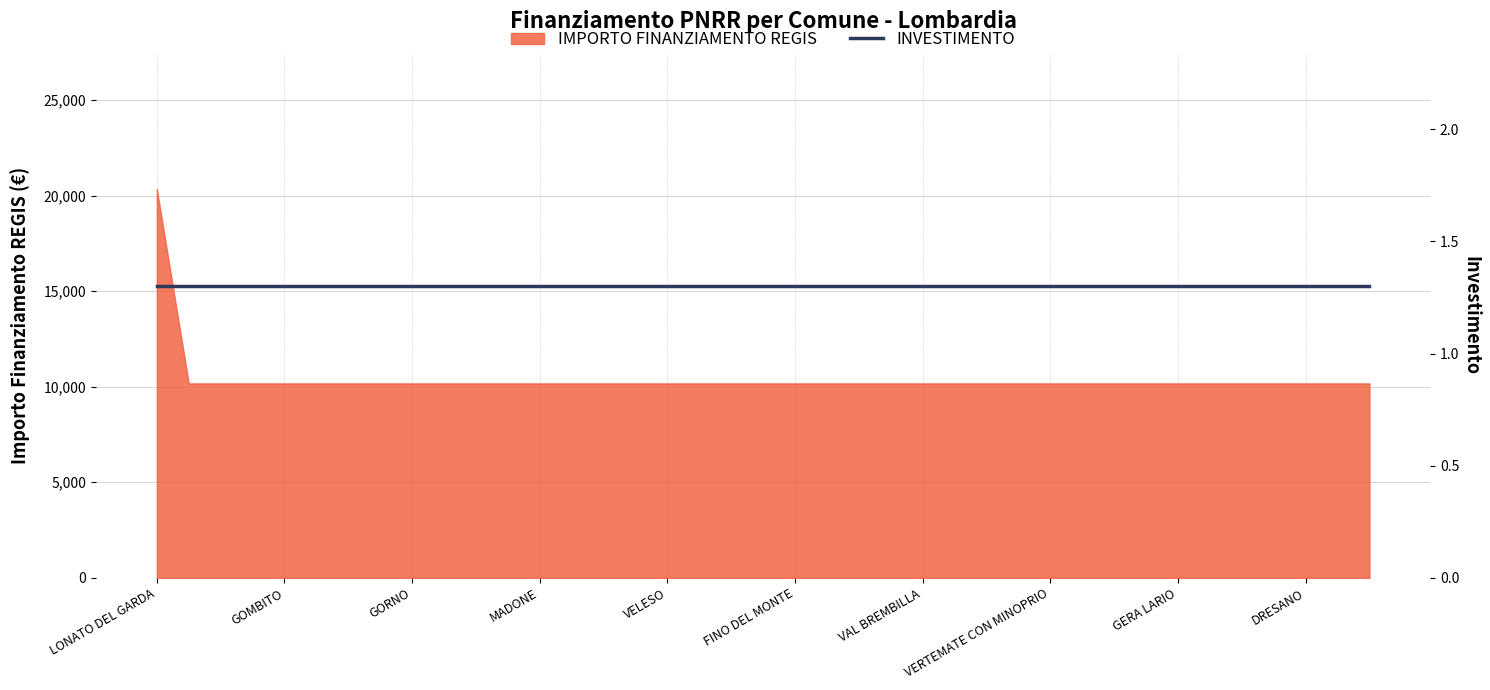

What is the lowest value of the IMPORTO FINANZIAMENTO REGIS series?

10172